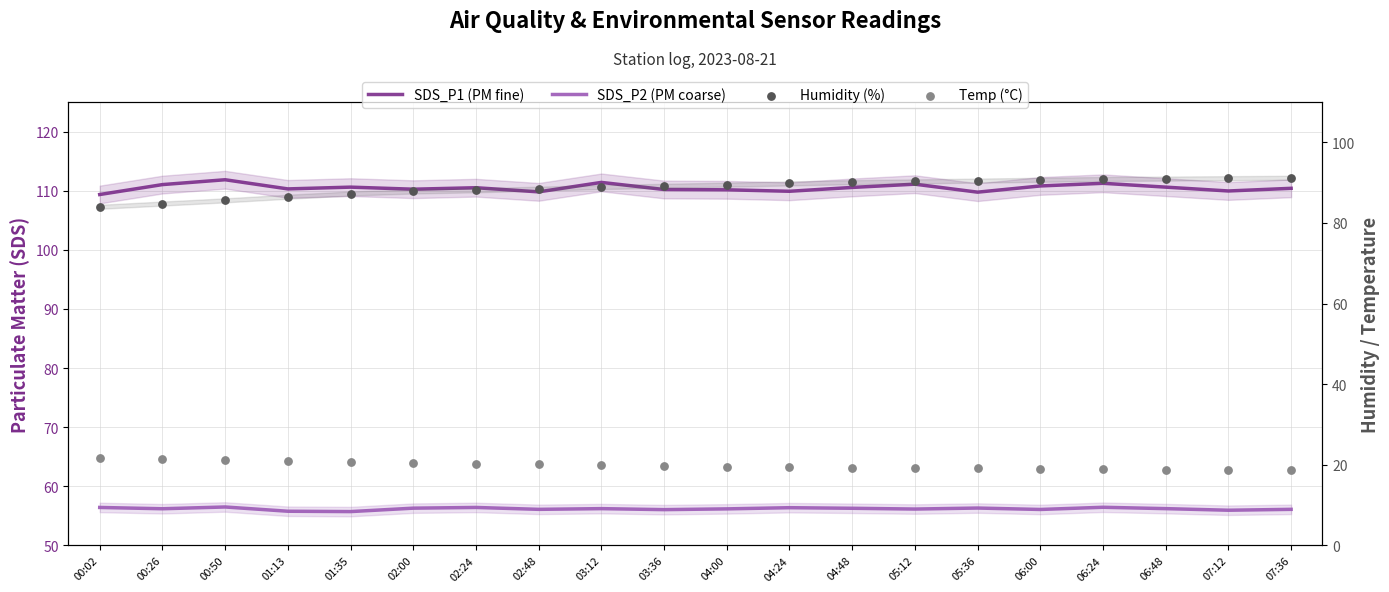

Which series has the largest total across all categories?

SDS_P1